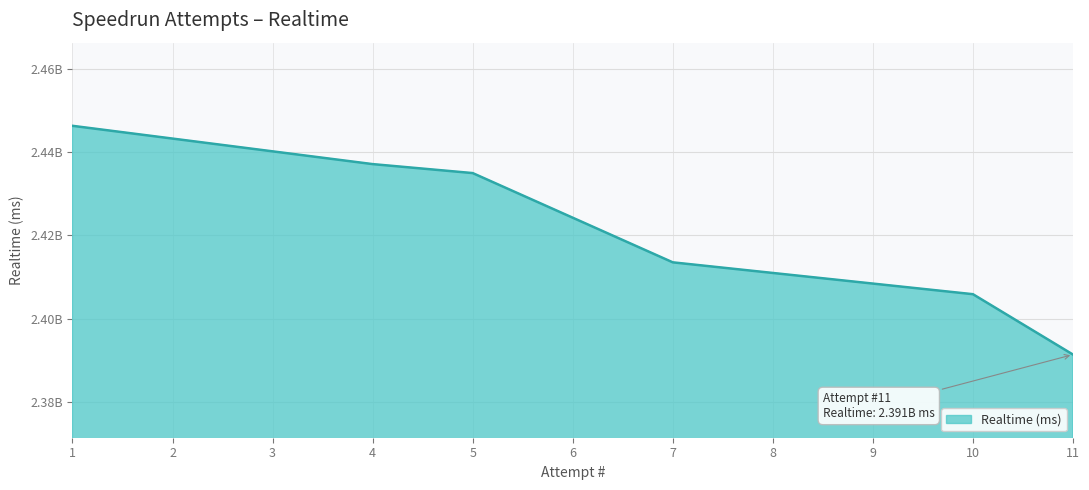

Rank the categories by value from lowest to highest.

11, 10, 7, 5, 4, 1